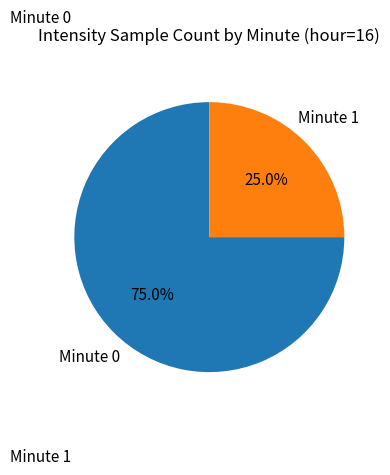

Which slice is the largest?

Minute 0